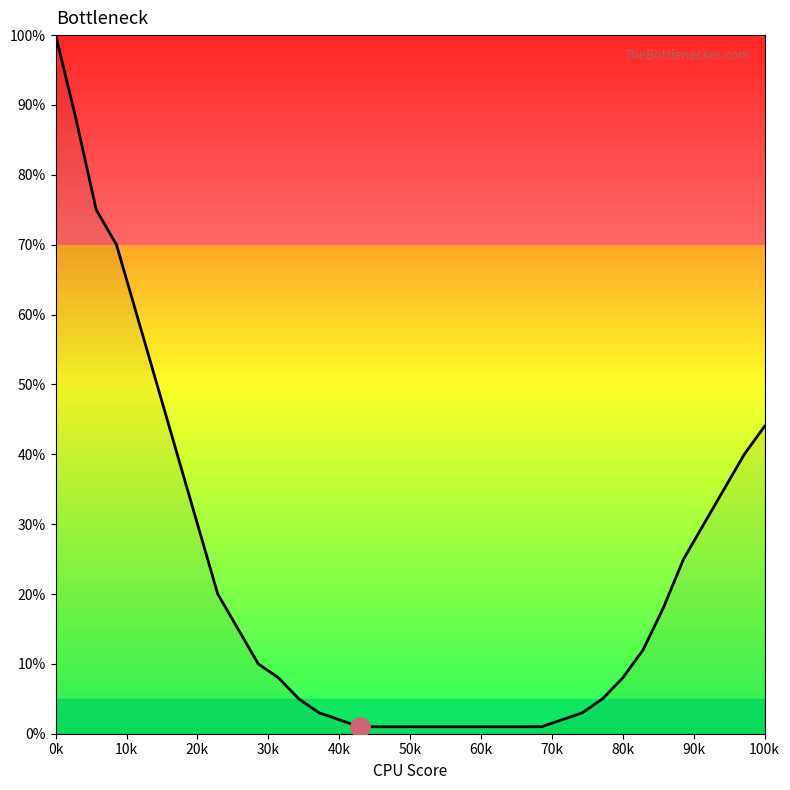

What is the maximum value shown in the chart?

100